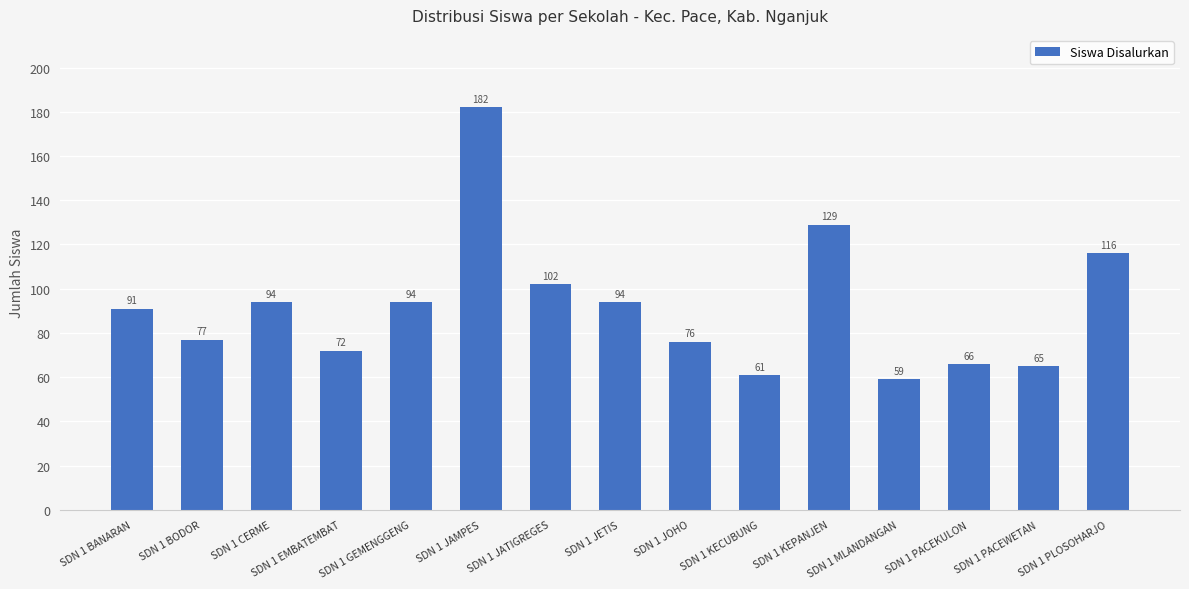

What is the maximum value shown in the chart?

182